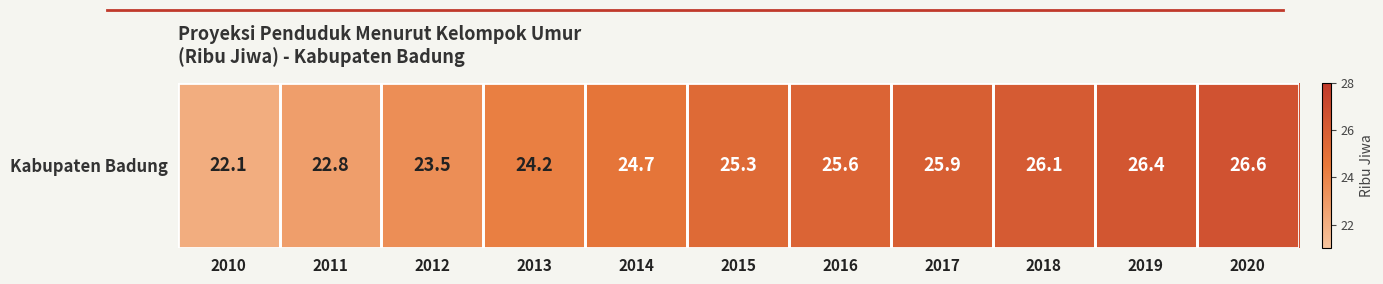

Reading left to right, list all the values displayed in this chart.

22.1	22.8	23.5	24.2	24.7	25.3	25.6	25.9	26.1	26.4	26.6